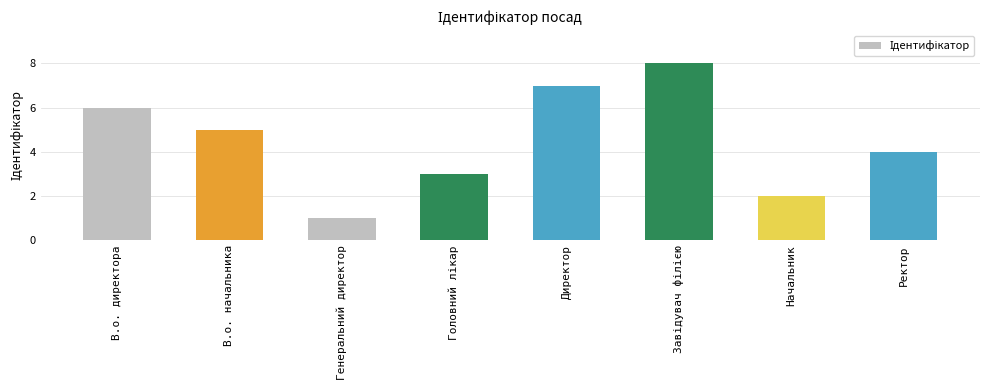

Count the values in the range 3 to 7.

5